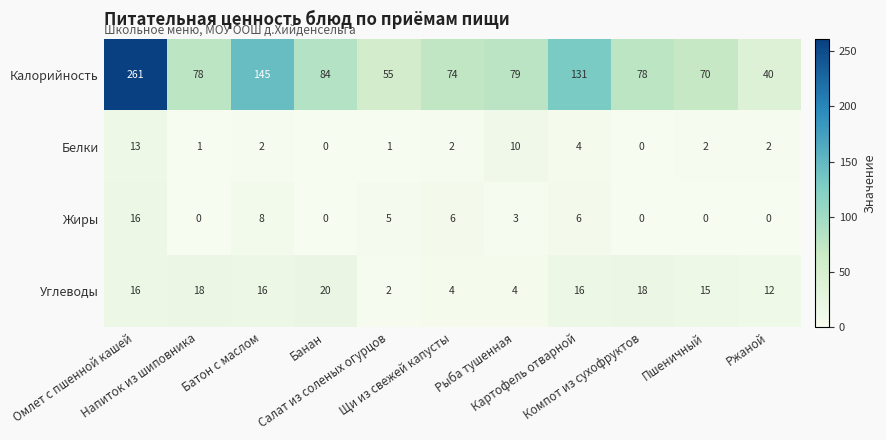

Rank the series by their maximum value, from lowest to highest.

Белки, Жиры, Углеводы, Калорийность